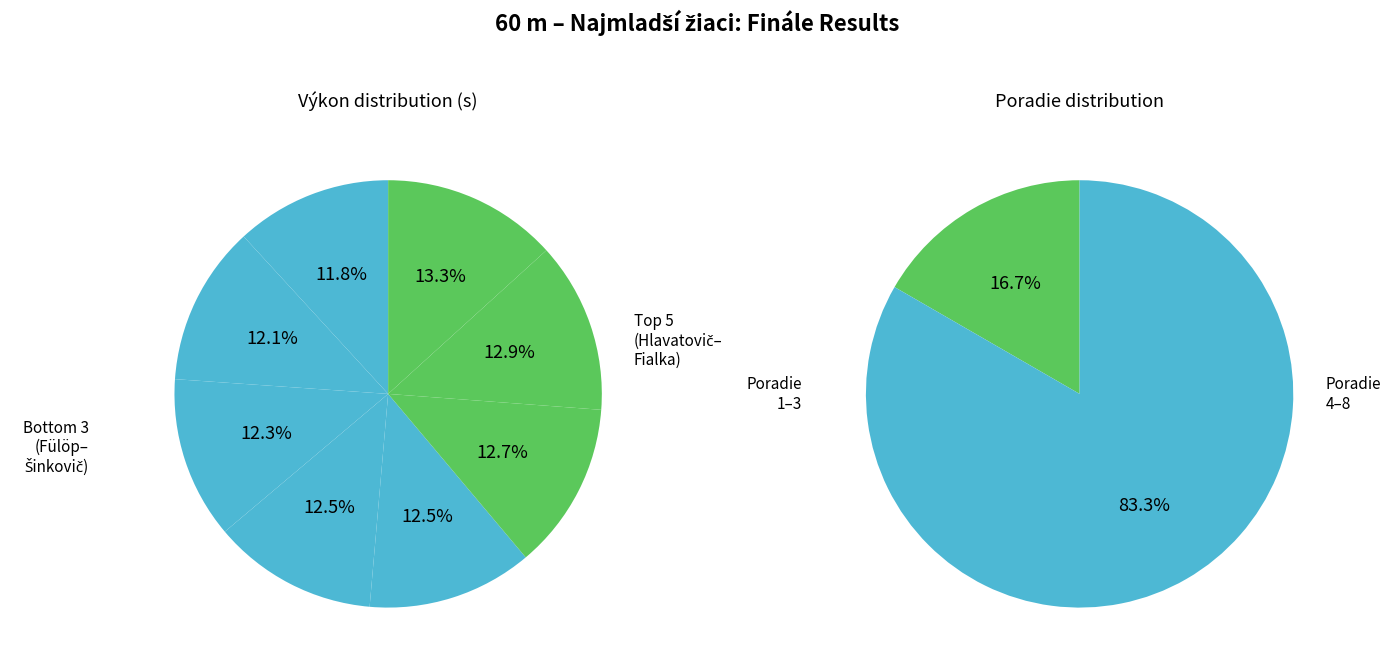

Do Čahoj Gabriel and Drengubiak Daniel together represent more than half of the pie?

No